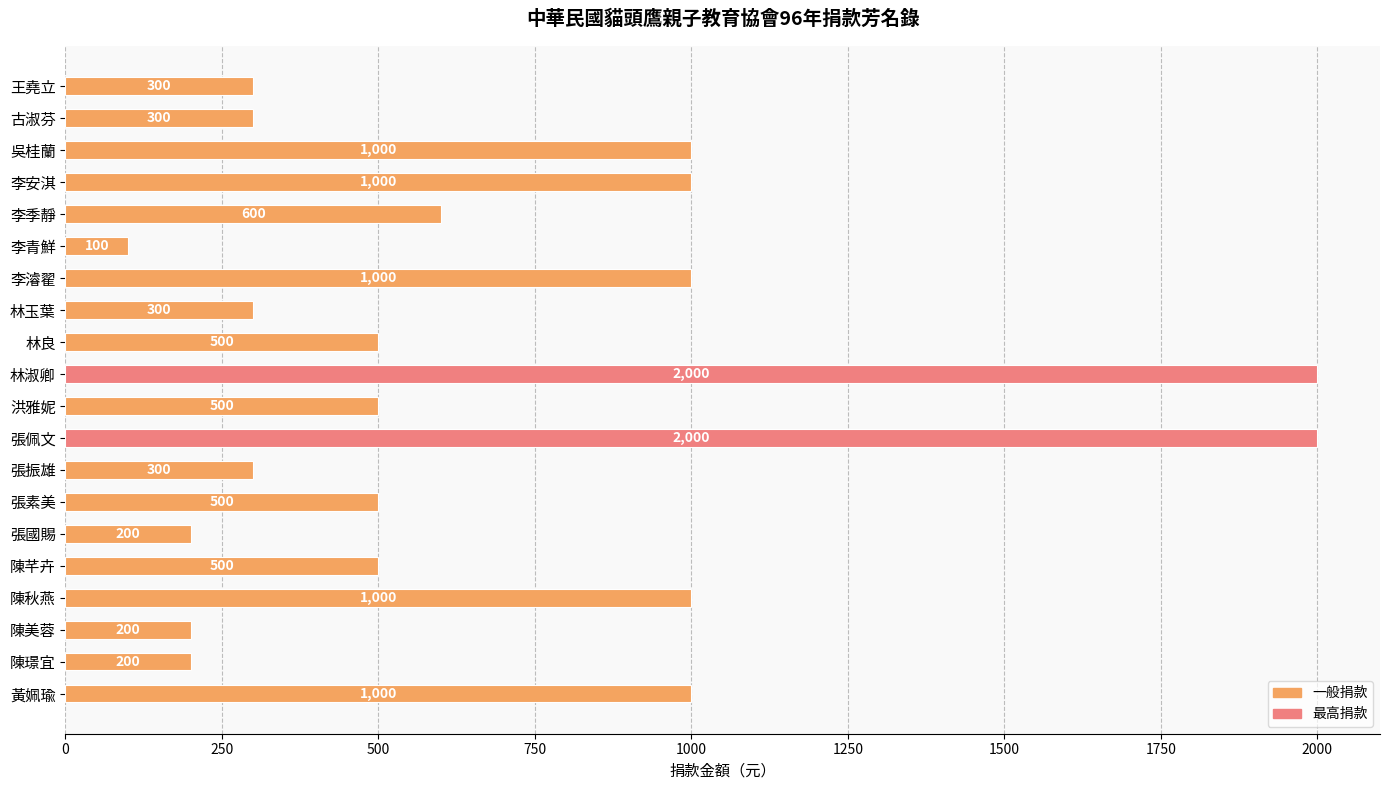

Does the chart contain any negative values?

No